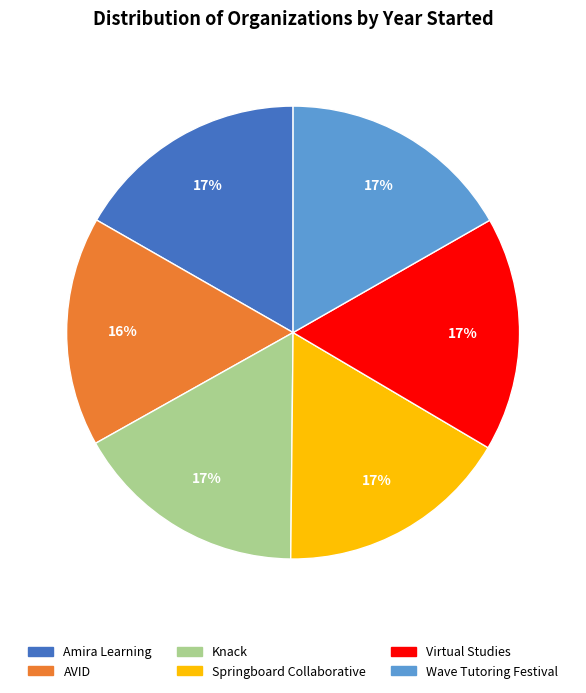

To the nearest percent, what percentage of the pie is Virtual Studies?

17%